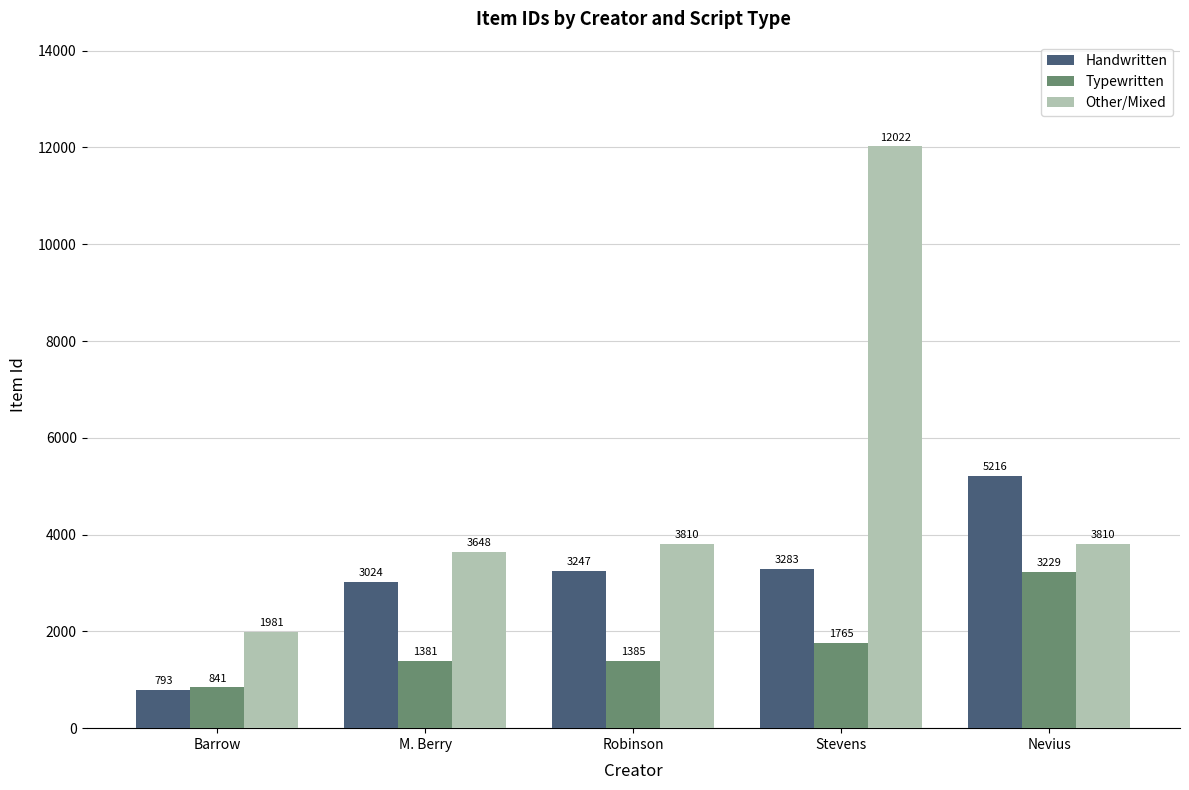

What is the total value across all series at Robinson?

8442